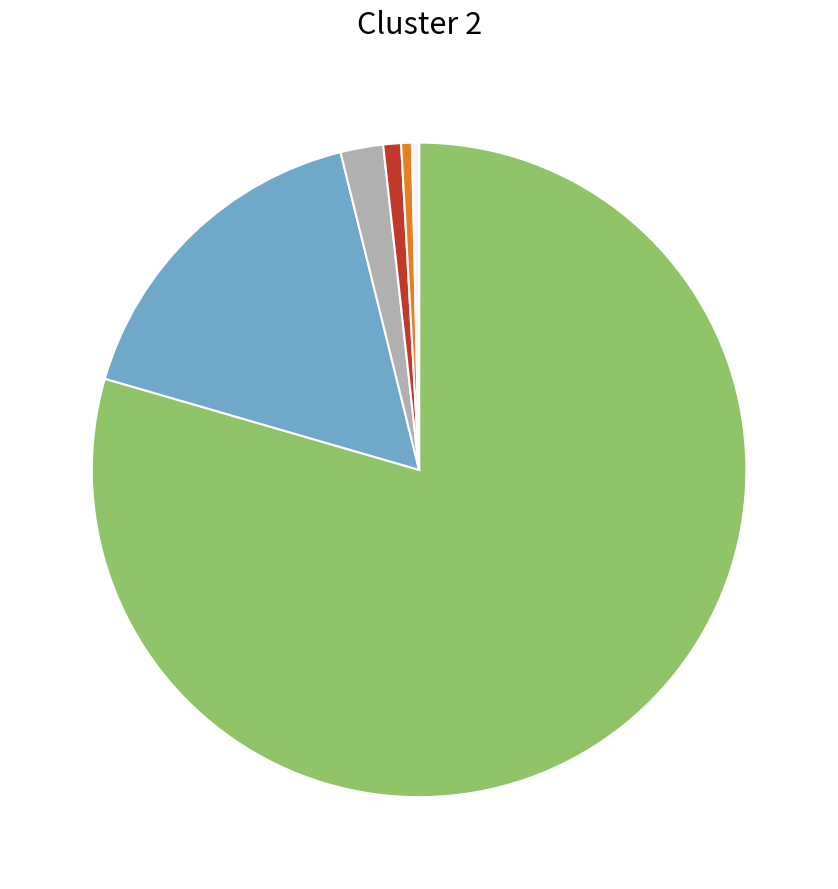

Count the number of slices in the pie.

6